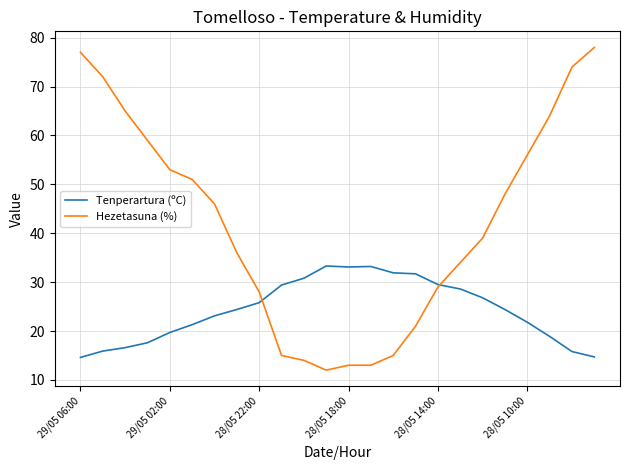

List the series in order of their overall mean, highest first.

Hezetasuna (%), Tenperartura (ºC)